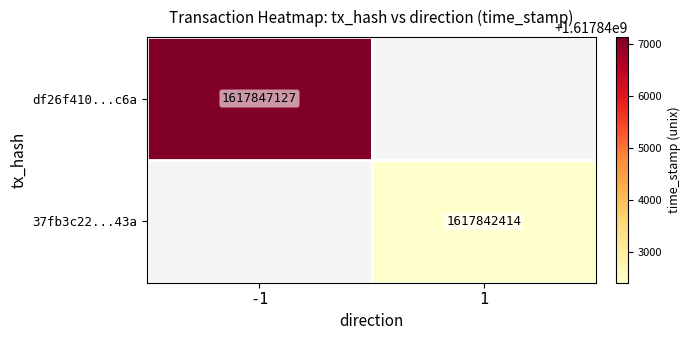

Which label corresponds to the smallest value in the chart?

1